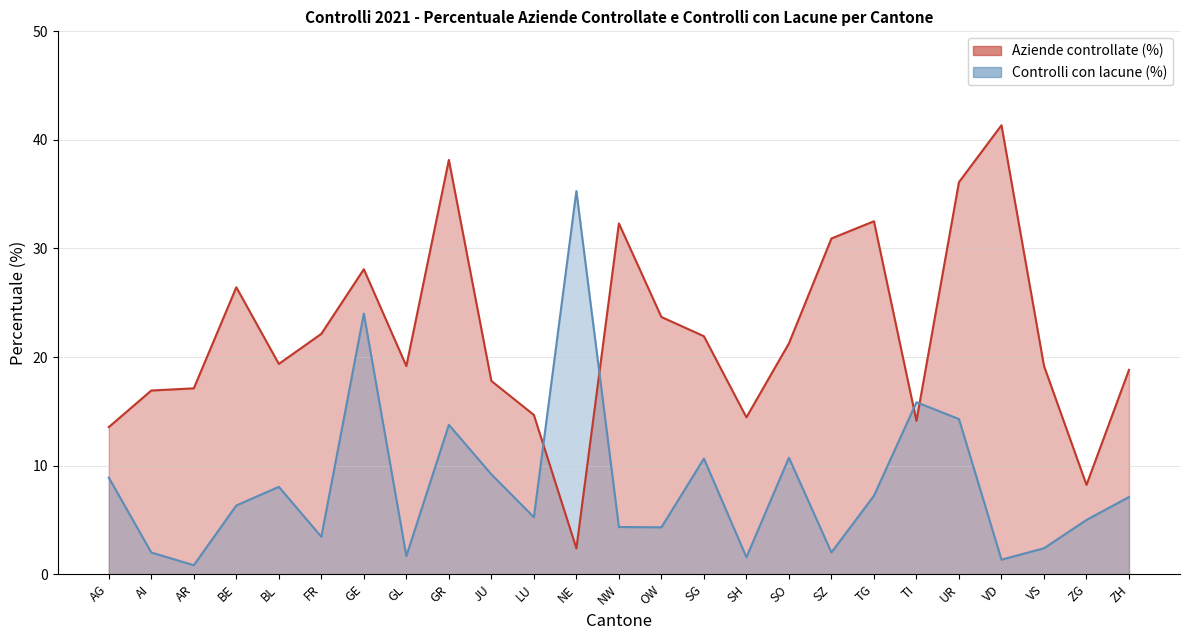

Which series has the largest total across all categories?

Aziende controllate (%)